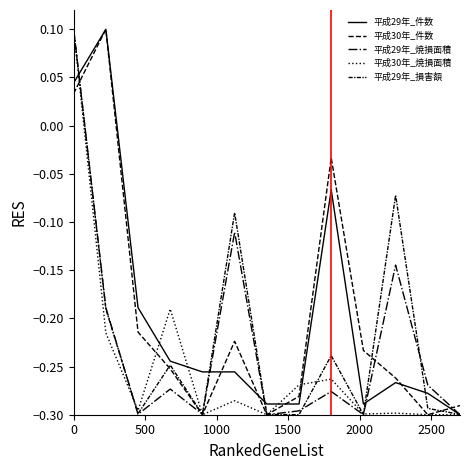

In 平成29年_焼損面積, how many points are higher than both neighbors (excluding endpoints)?

4